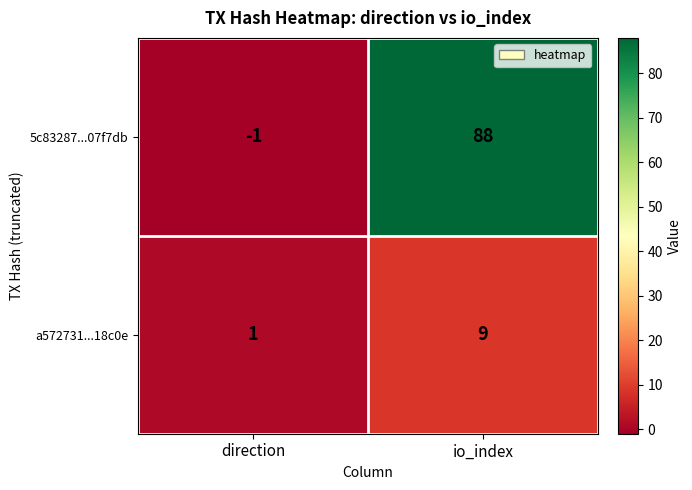

What is the approximate value of a572731...18c0e at io_index?

9